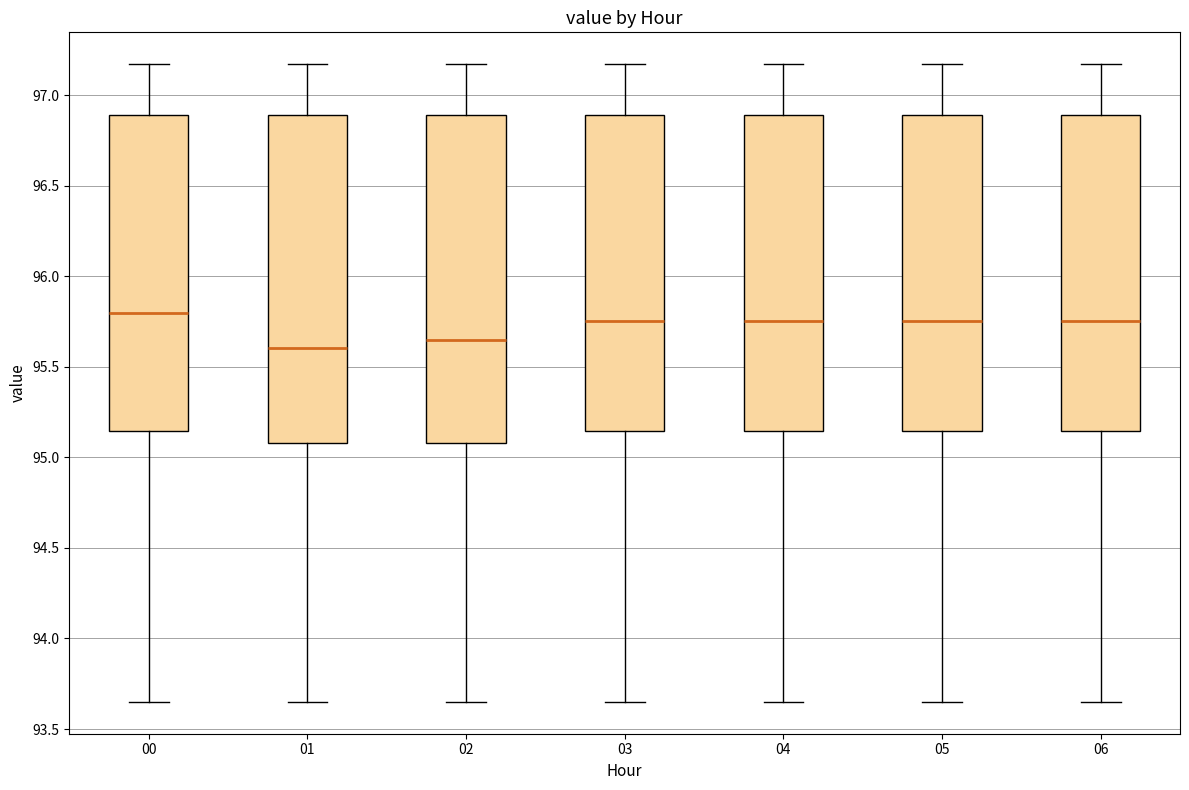

Where does the upper whisker of the box at x = 00 end on the y-axis? The values are not printed on the chart, so give them approximately, as read against the axis.

97.15